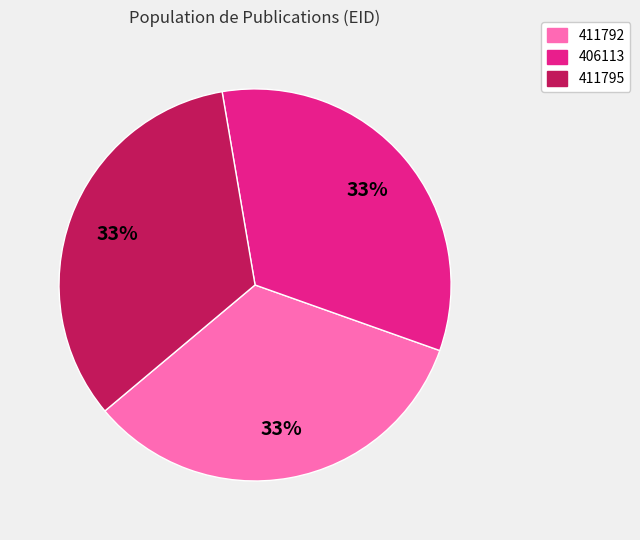

What is the ratio of the value at 406113 to the value at 411795?

1.0